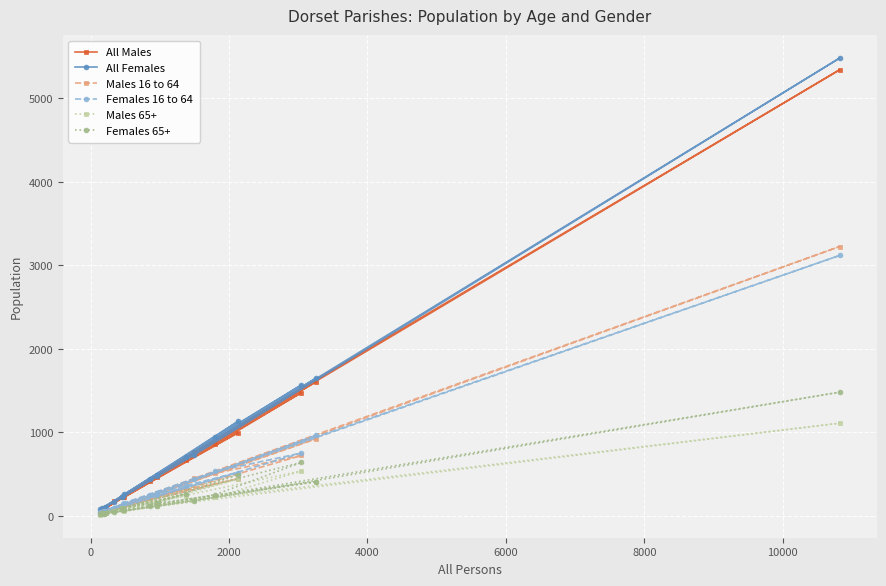

Which series has the largest range (max minus min)?

All Females